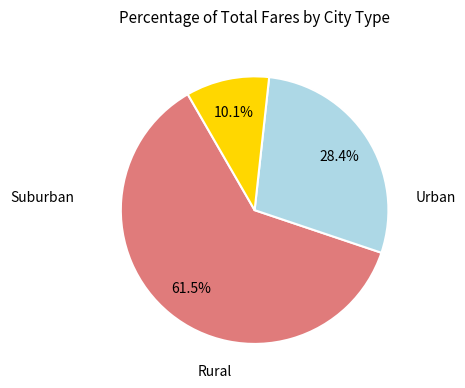

Does any single category account for the majority?

Yes